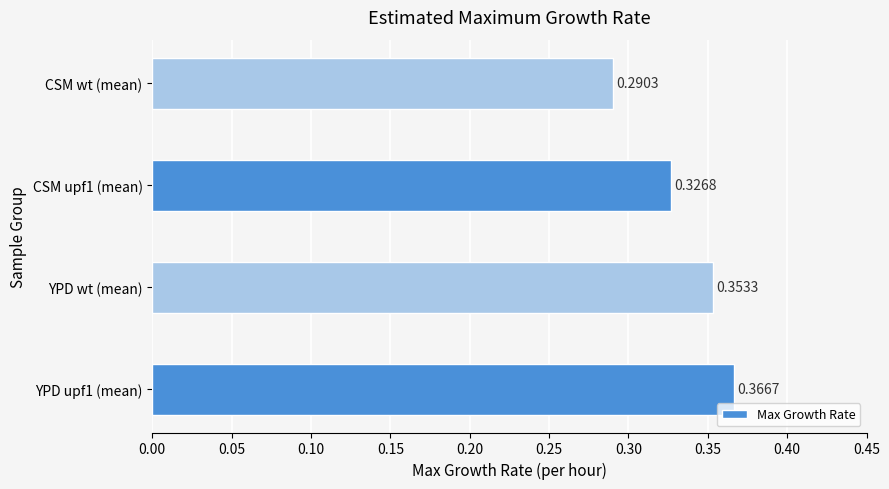

Which has a higher value, YPD upf1 (mean) or CSM wt (mean)?

YPD upf1 (mean)